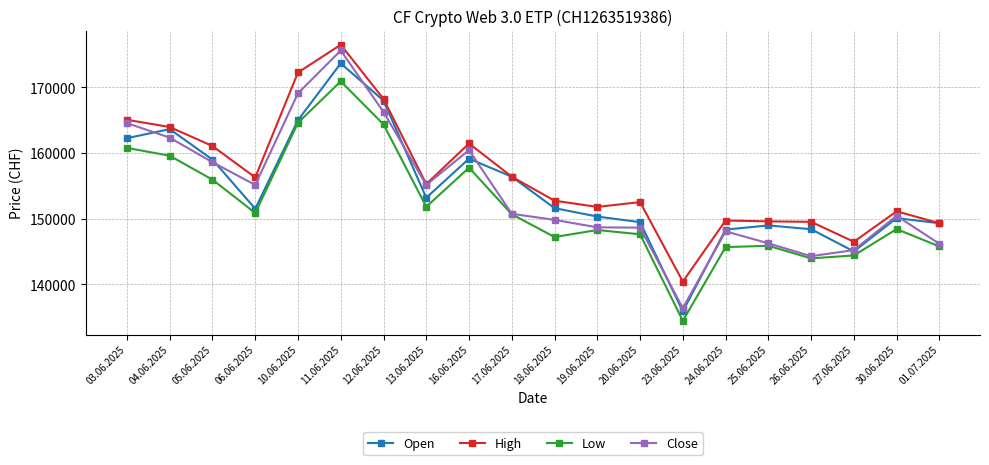

True or false: Low has more than 2 points higher than both neighbors.

True